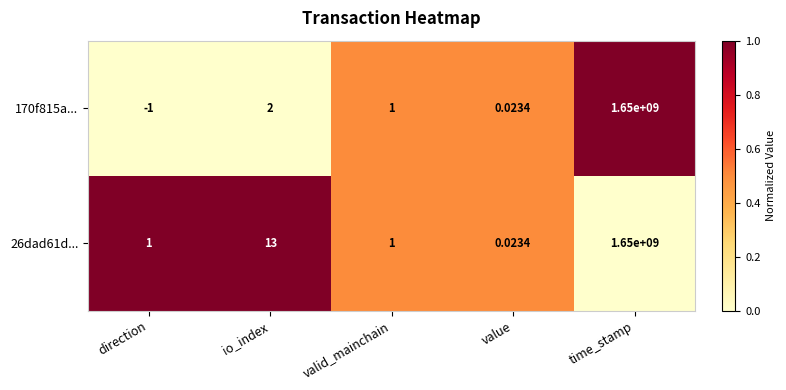

What is the spread (max minus min) of values at io_index?

11.0